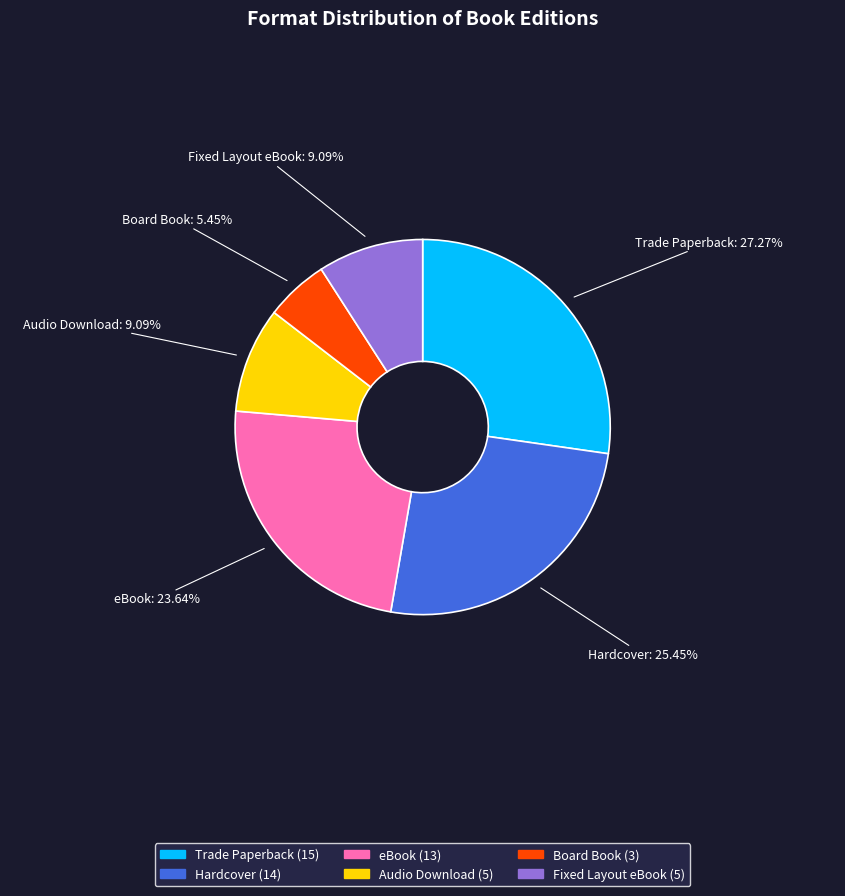

What is the smallest slice in the pie chart?

Board Book